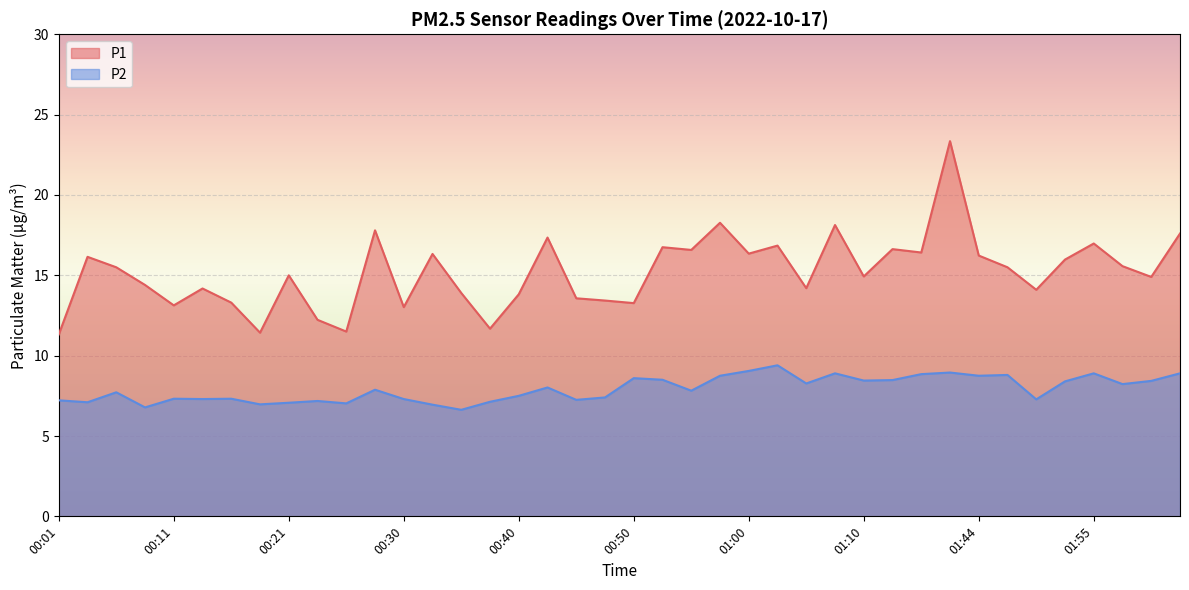

Reading left to right, extract all data points from this chart.

P1: 00:01=11.3	00:03=16.1	00:06=15.5	00:08=14.4	00:11=13.1	00:13=14.2	00:16=13.3	00:18=11.4	00:21=15.0	00:23=12.2	00:26=11.5	00:28=17.8	00:30=13.0	00:33=16.3	00:36=13.9	00:38=11.7	00:40=13.8	00:43=17.4	00:45=13.6	00:48=13.4	00:50=13.3	00:53=16.8	00:55=16.6	00:58=18.3	01:00=16.4	01:03=16.9	01:05=14.2	01:07=18.1	01:10=14.9	01:25=16.6	01:34=16.4	01:42=23.4	01:44=16.2	01:47=15.5	01:49=14.1	01:52=16.0	01:55=17.0	01:57=15.6	02:00=14.9	02:02=17.6
P2: 00:01=7.2	00:03=7.1	00:06=7.7	00:08=6.8	00:11=7.3	00:13=7.3	00:16=7.3	00:18=7.0	00:21=7.1	00:23=7.2	00:26=7.0	00:28=7.9	00:30=7.3	00:33=7.0	00:36=6.6	00:38=7.1	00:40=7.5	00:43=8.0	00:45=7.2	00:48=7.4	00:50=8.6	00:53=8.5	00:55=7.8	00:58=8.8	01:00=9.1	01:03=9.4	01:05=8.3	01:07=8.9	01:10=8.4	01:25=8.5	01:34=8.8	01:42=8.9	01:44=8.8	01:47=8.8	01:49=7.3	01:52=8.4	01:55=8.9	01:57=8.2	02:00=8.4	02:02=8.9